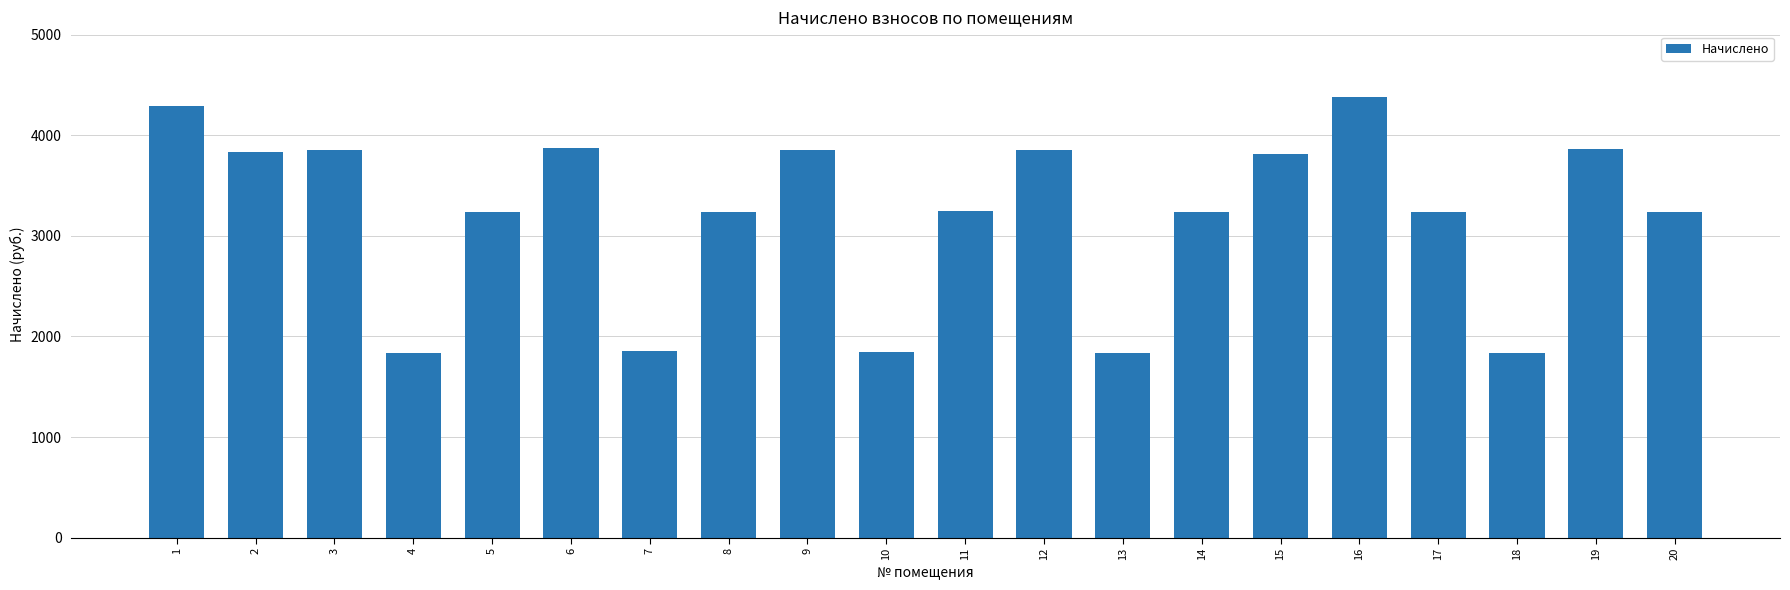

What is the difference between the maximum and minimum values?

2544.0